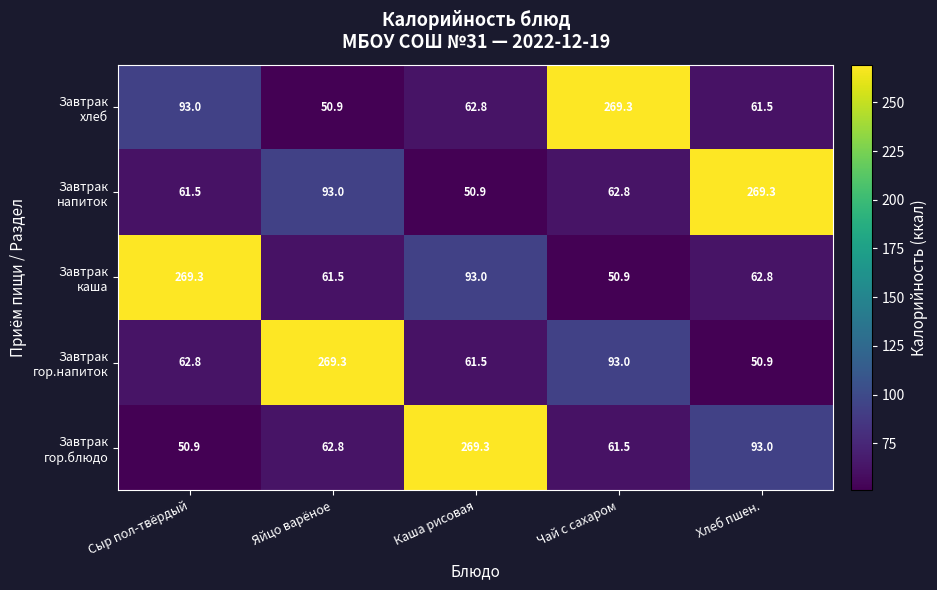

At how many categories does at least one series exceed 101?

5